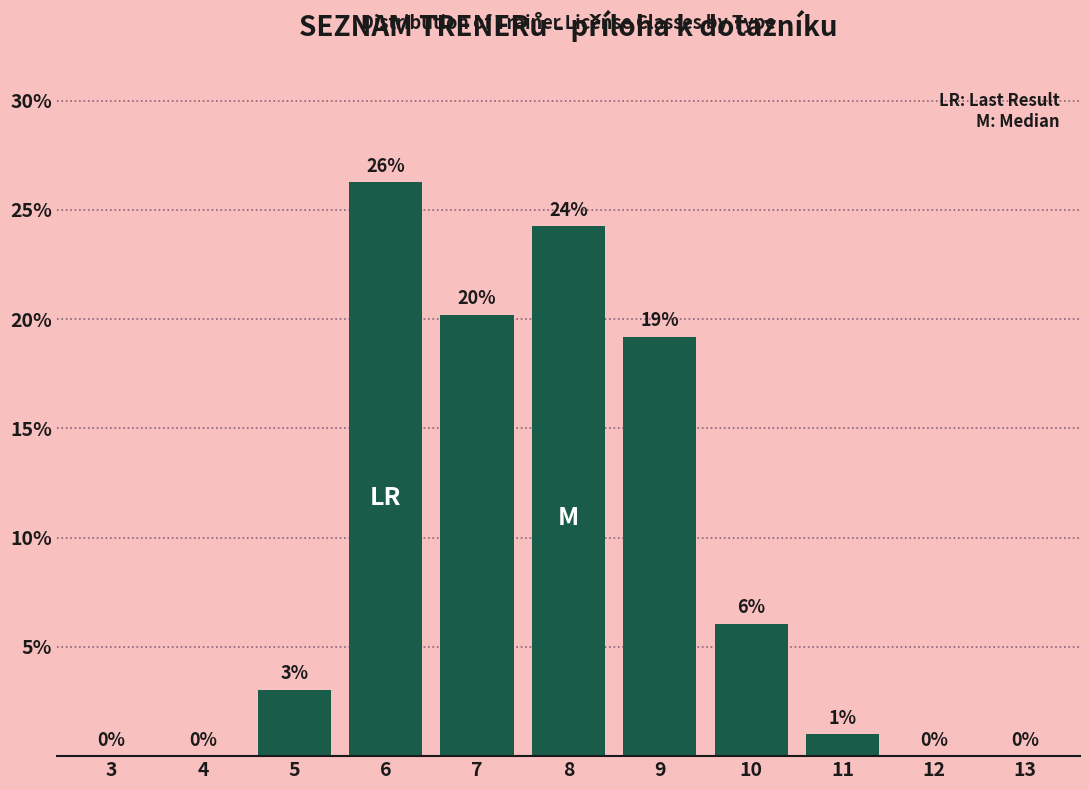

The chart shows a value of 31.4 at 7. True or false?

False